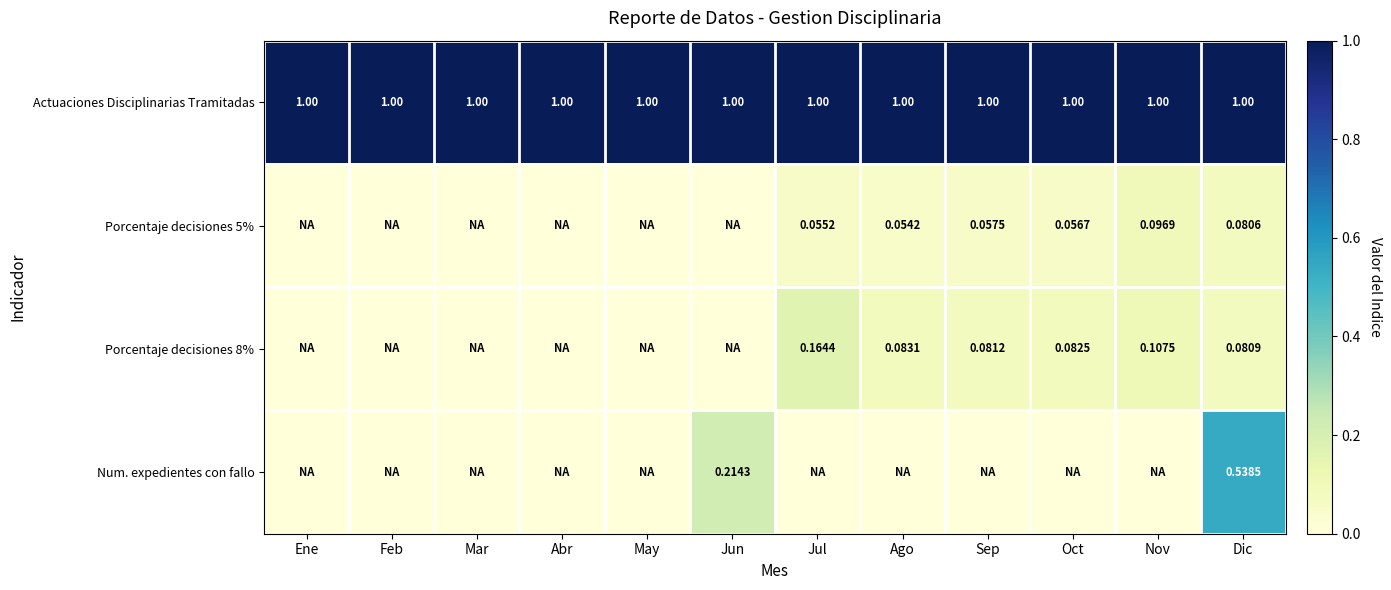

Rank the series at Mar from lowest to highest value.

Porcentaje decisiones 5%, Porcentaje decisiones 8%, Num. expedientes con fallo, Actuaciones Disciplinarias Tramitadas